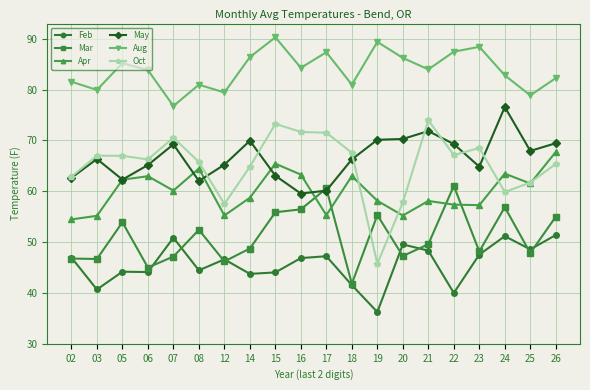

What is the difference between the Apr values at 26 and 06?

4.8